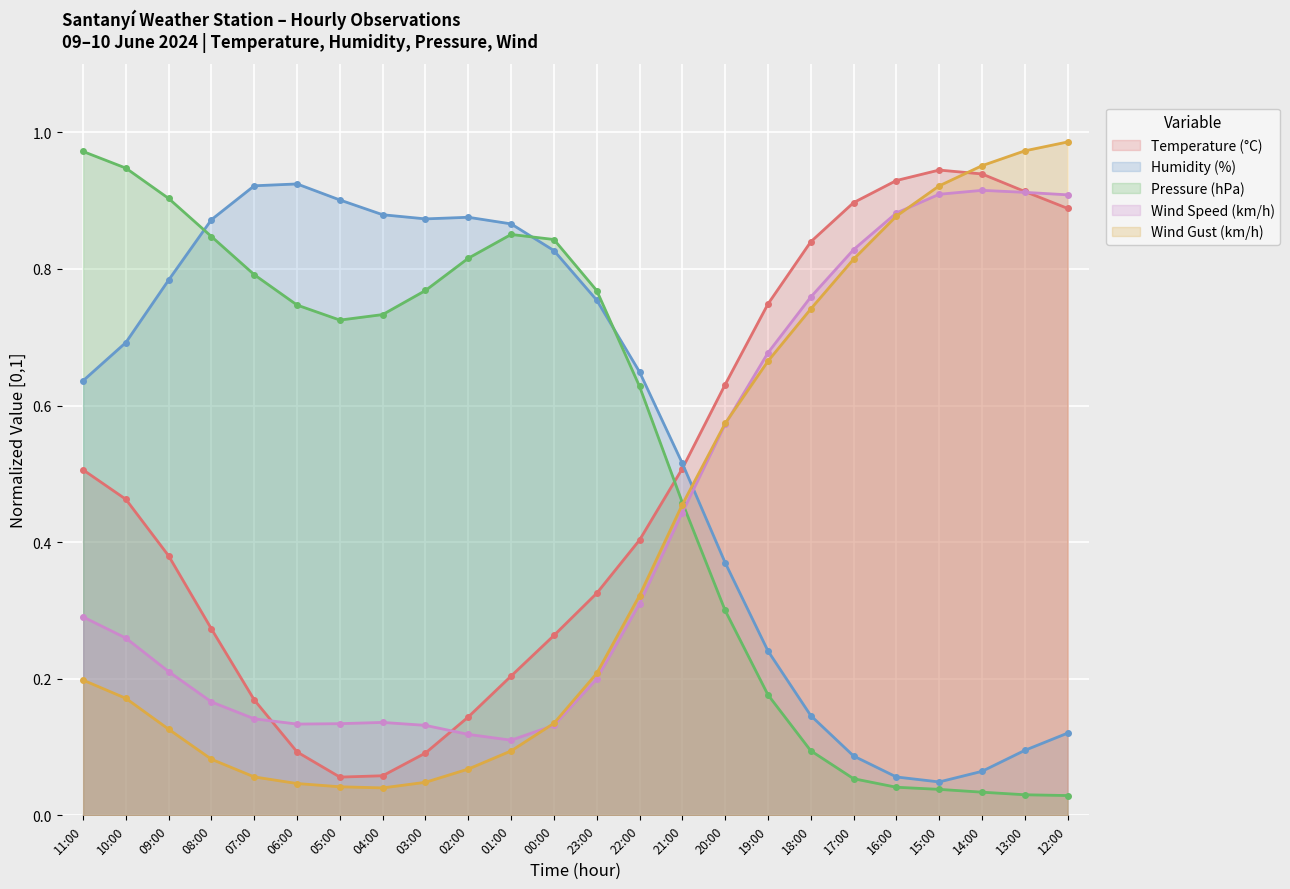

Count the number of data series in this chart.

5